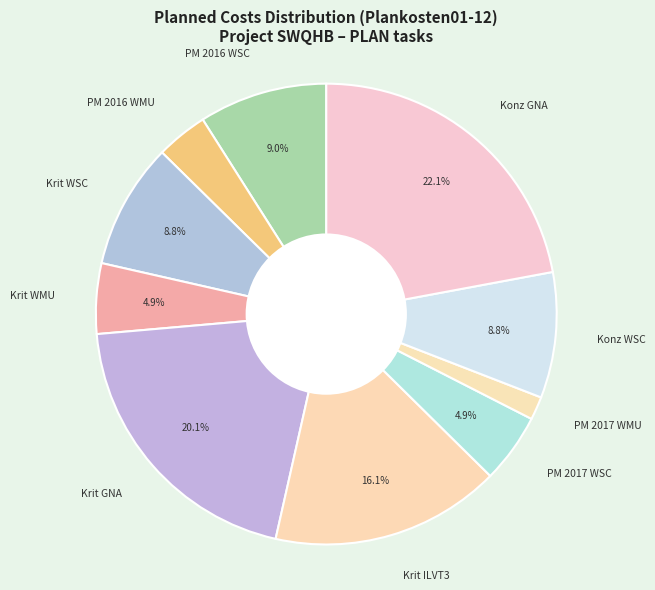

What is the total percentage of Krit GNA and Konz GNA?

42.2%